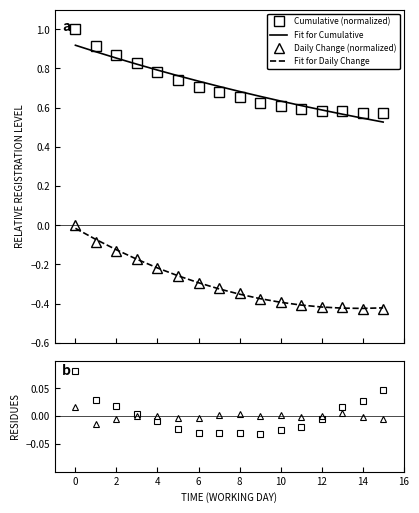

True or false: Daily Change (normalized) and Cumulative (normalized) intersect in this chart.

False